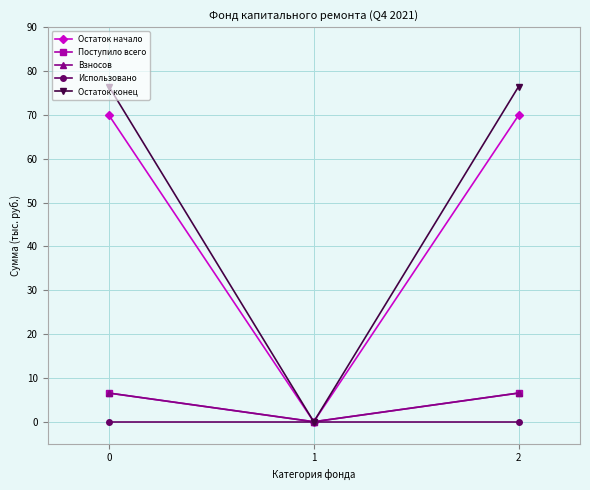

What is the total value across all series at 2?

159.4